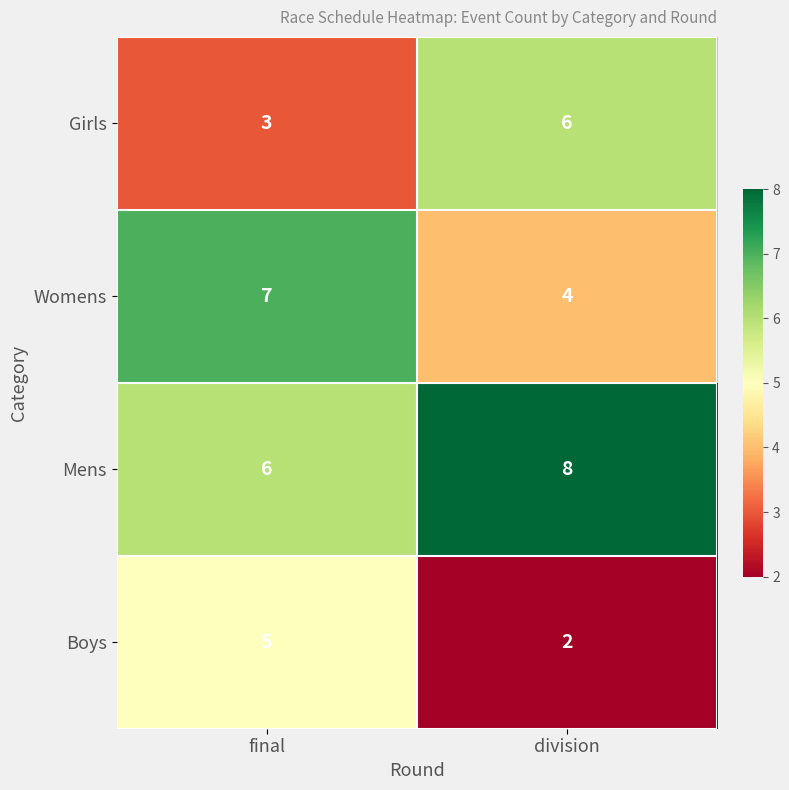

Count the number of categories in the chart.

2